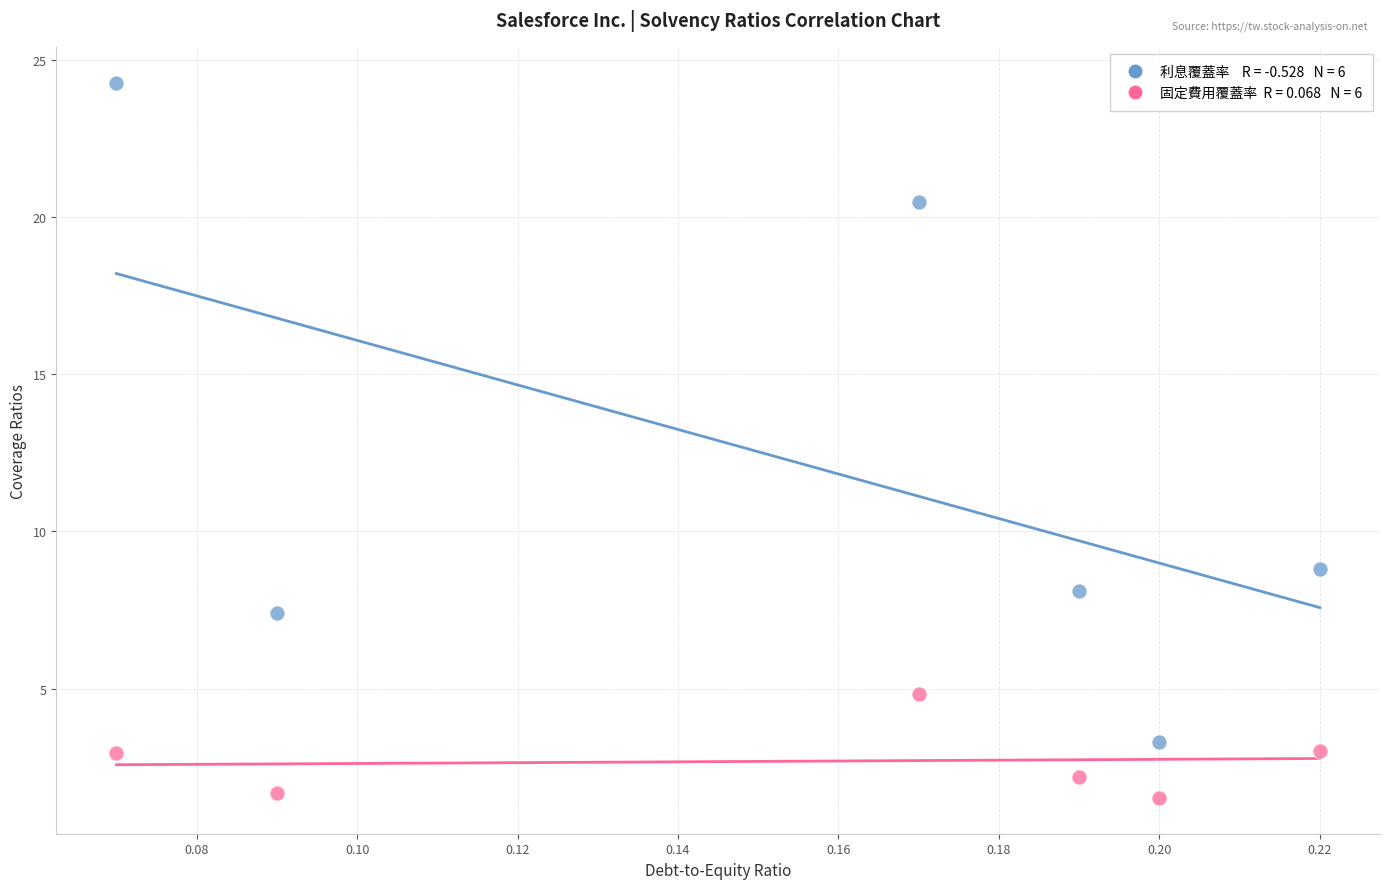

Across all data points, what is the range of Y values (max minus min)?

22.8